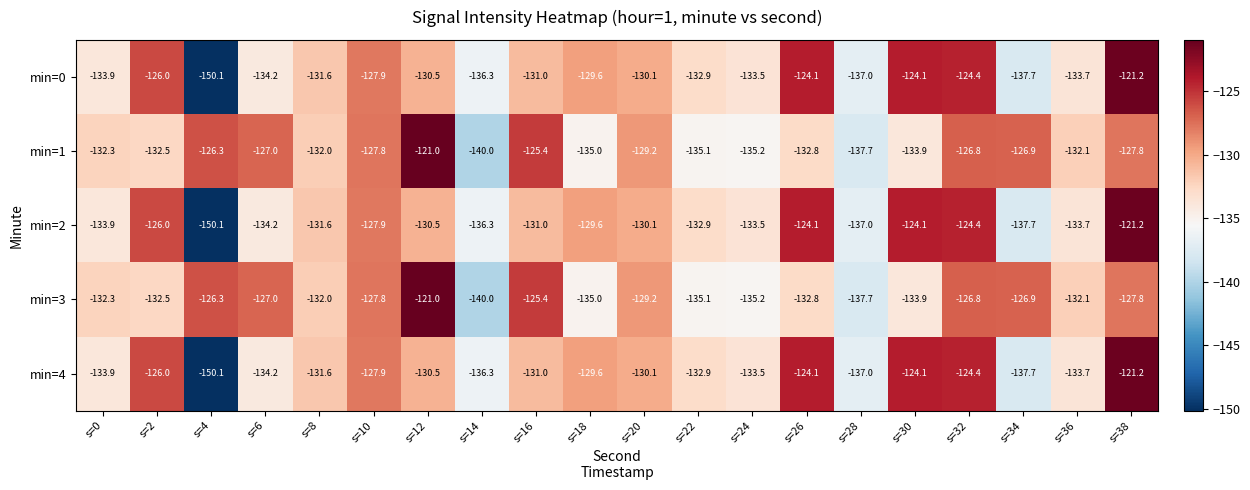

At which category is the sum across all series the highest?

s=38